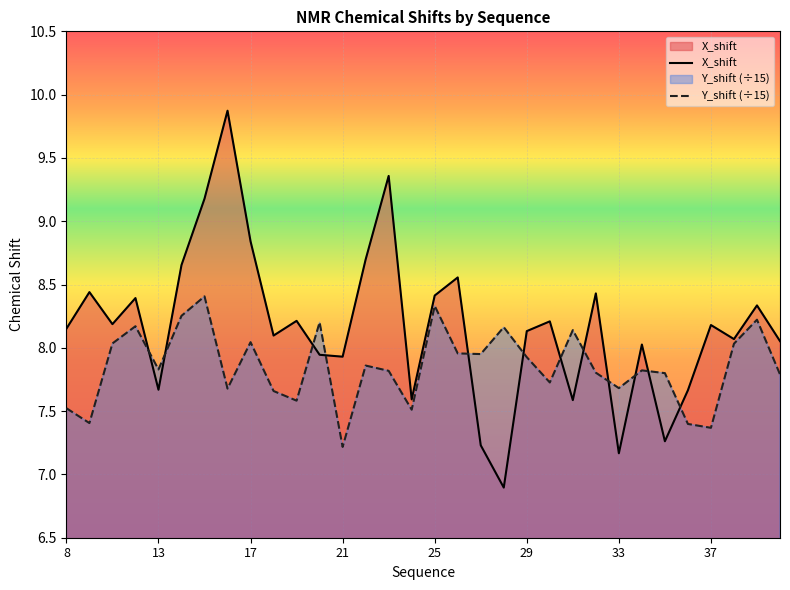

The X_shift series shows 11.8 at 22. True or false?

False